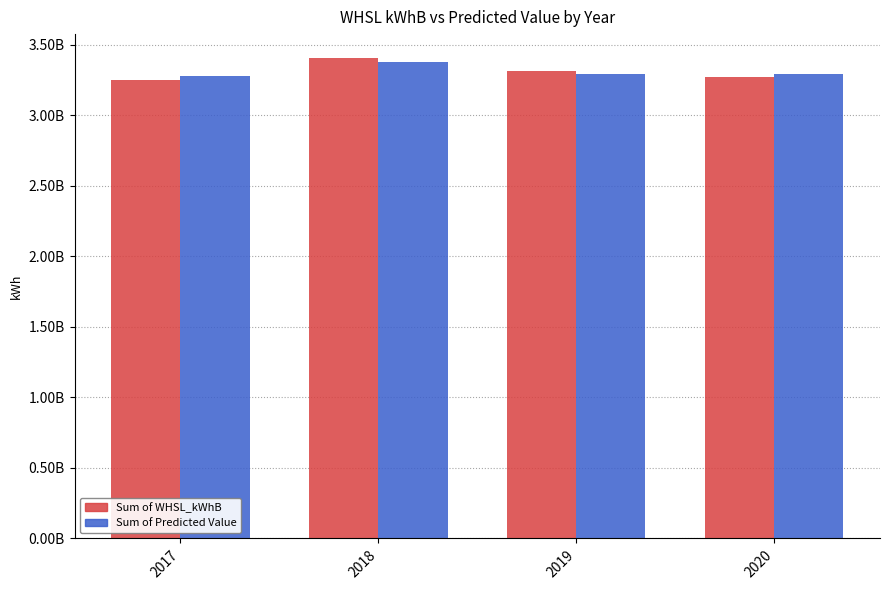

Reading left to right, transcribe all the data shown in this chart.

Sum of WHSL_kWhB: 3252089365.9	3403996612.8	3314901532.8	3269051625.9
Sum of Predicted Value: 3275059133.5	3378432892.1	3291829555.2	3294717556.6